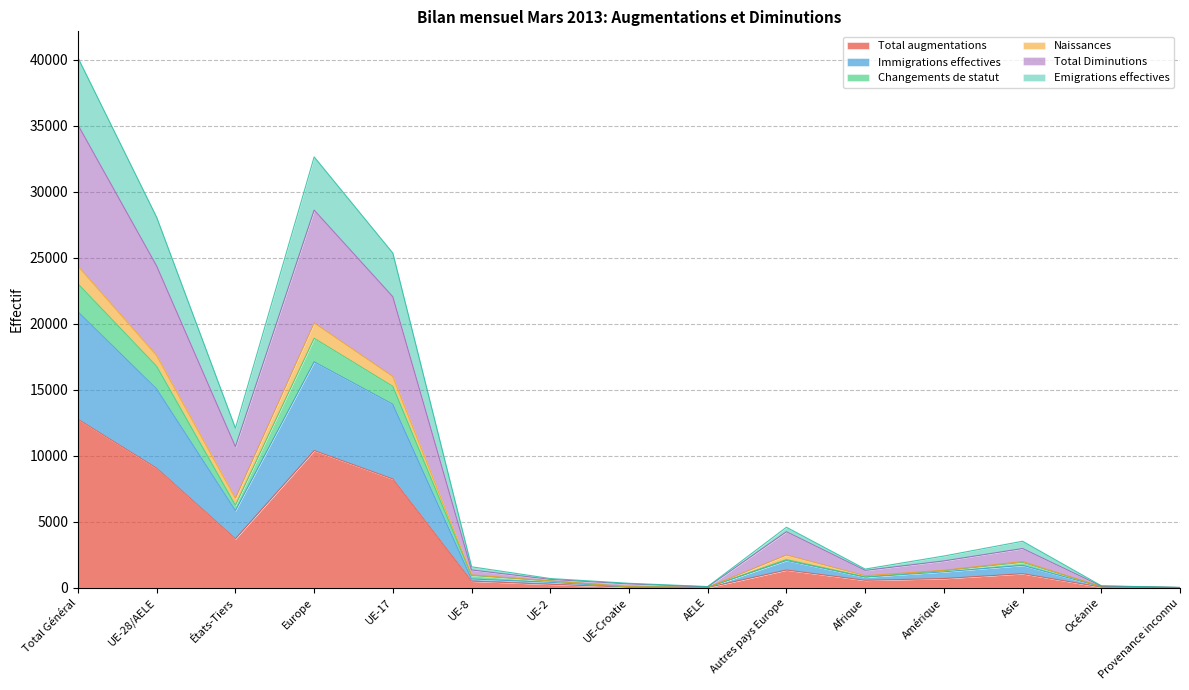

What is the highest value of the Total augmentations series?

12764